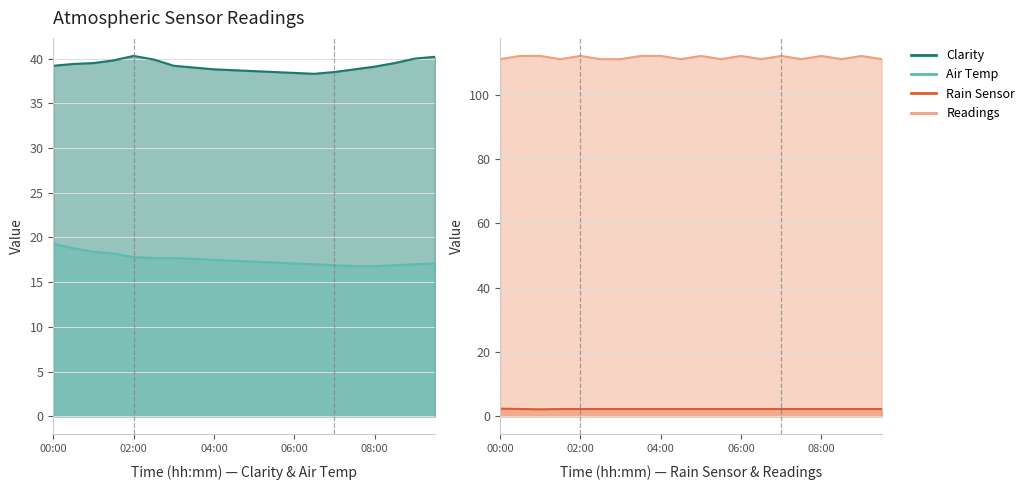

How many data points does each series have?

20